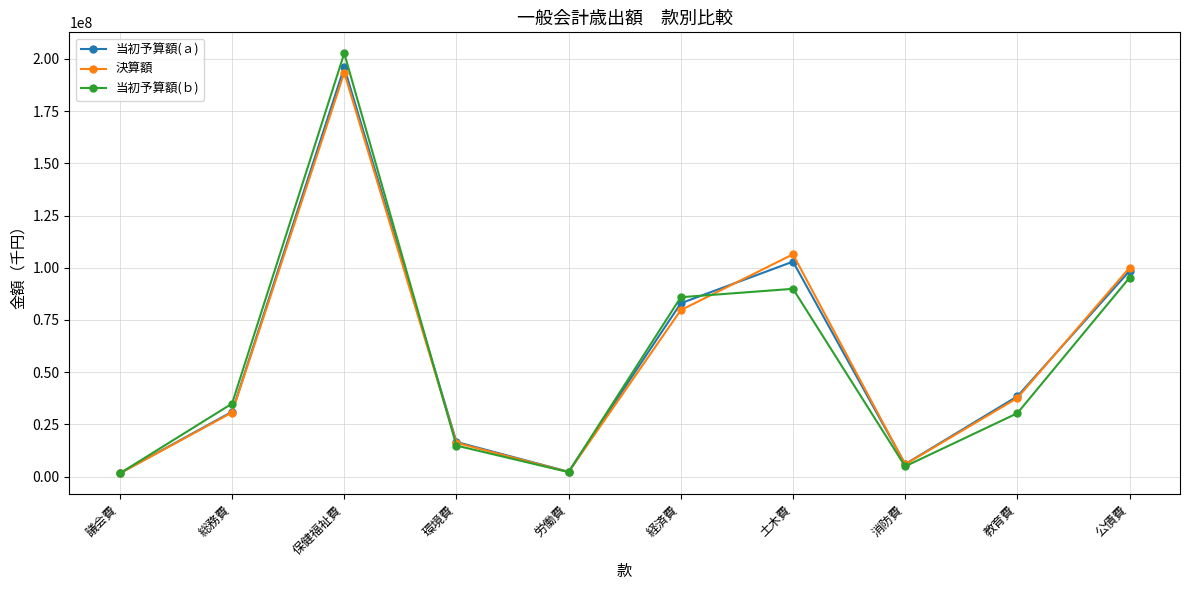

What is the difference between the maximum and second lowest values in the 当初予算額(ｂ) series?

200511827